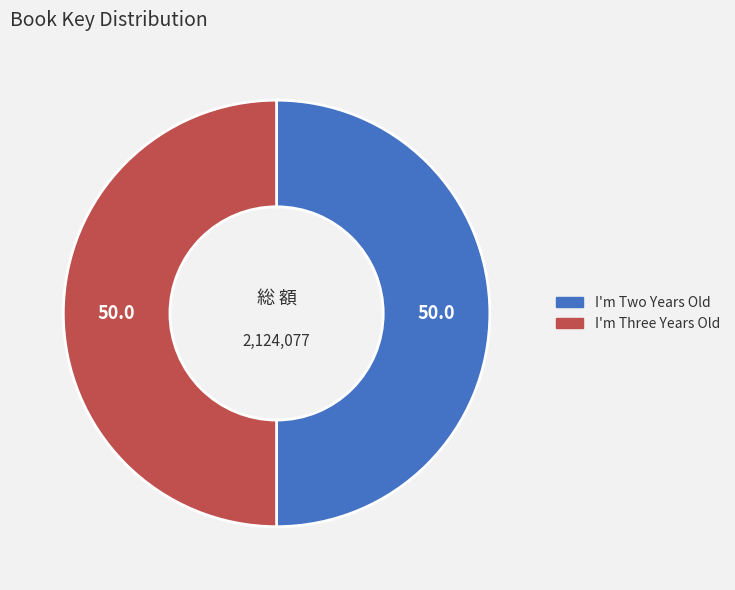

Is the sum of I'm Three Years Old and I'm Two Years Old greater than half?

Yes